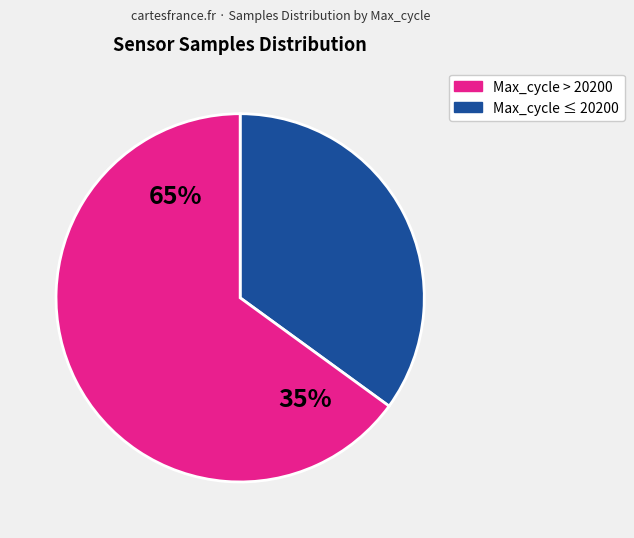

Is 34 the majority of the pie?

No